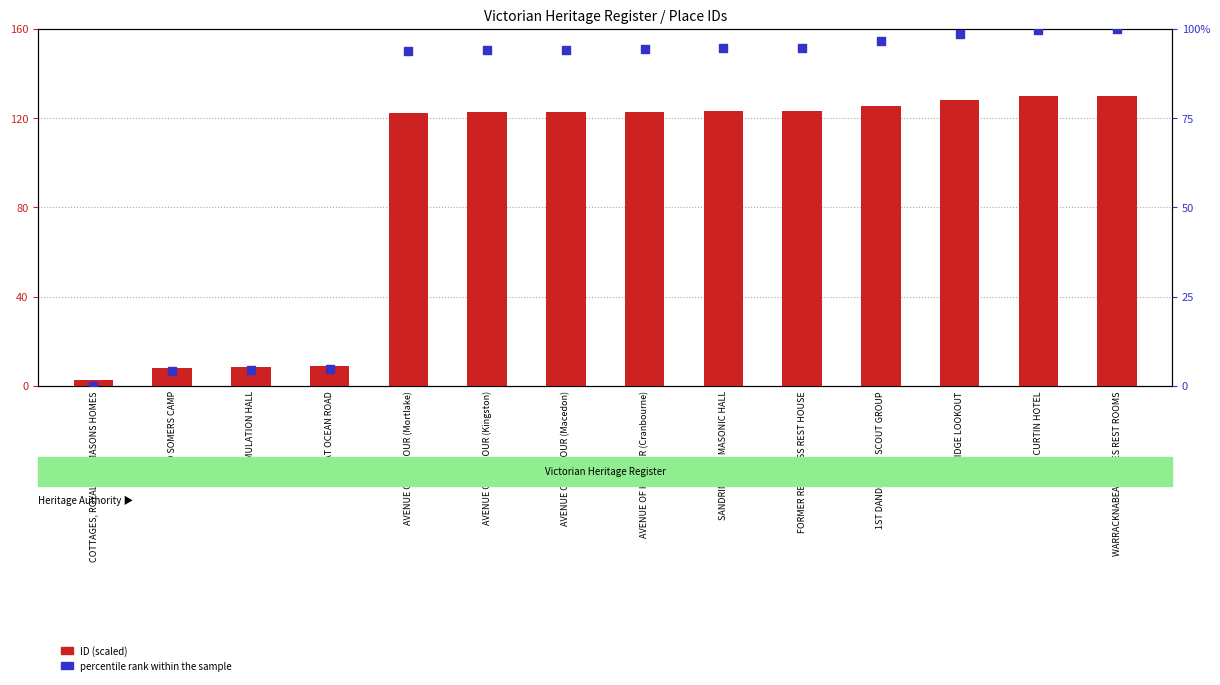

Which series has the largest total across all categories?

ID (scaled)